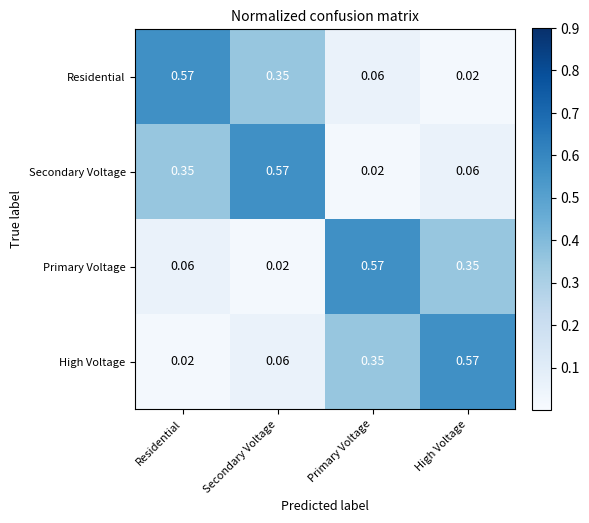

Where is Primary Voltage nearest to the value 0?

Secondary Voltage